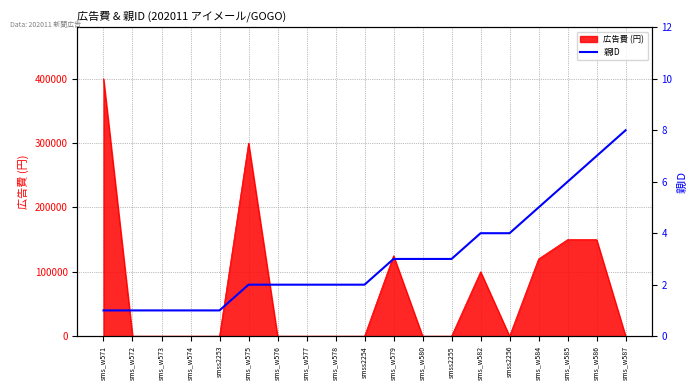

Between smss2253 and sms_w576, which is larger?

sms_w576